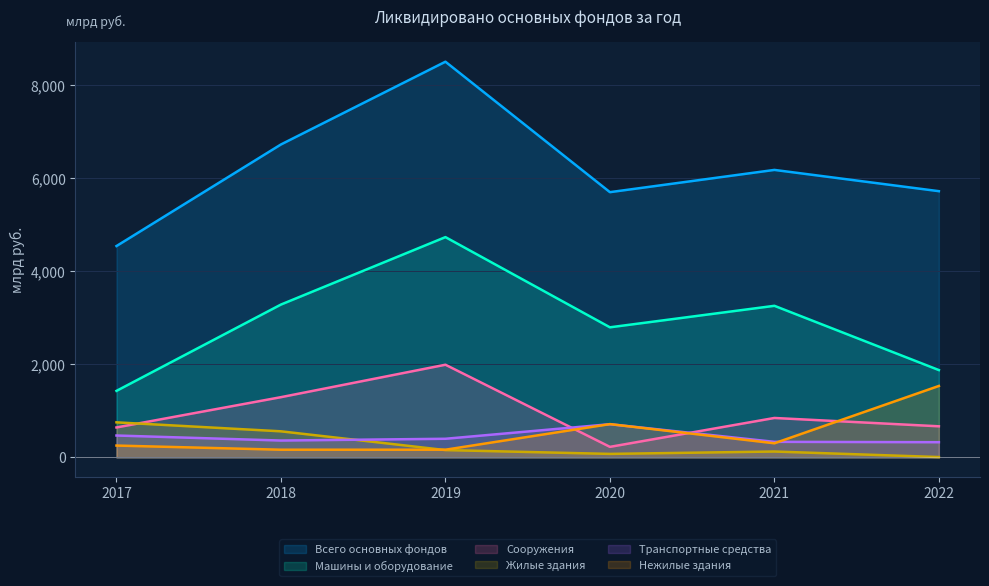

How many lines are shown in the chart?

6